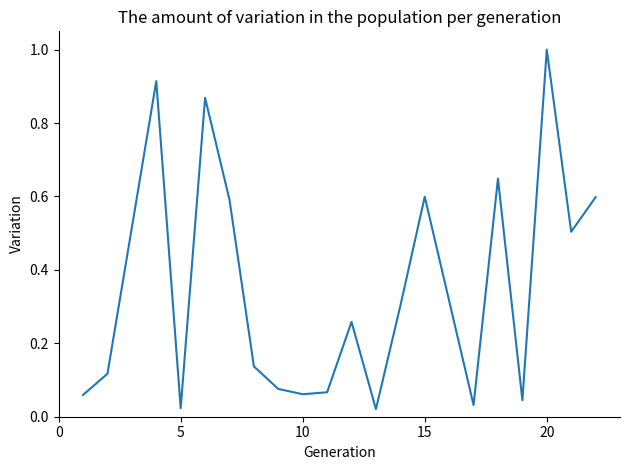

What is the greatest value displayed?

1.0